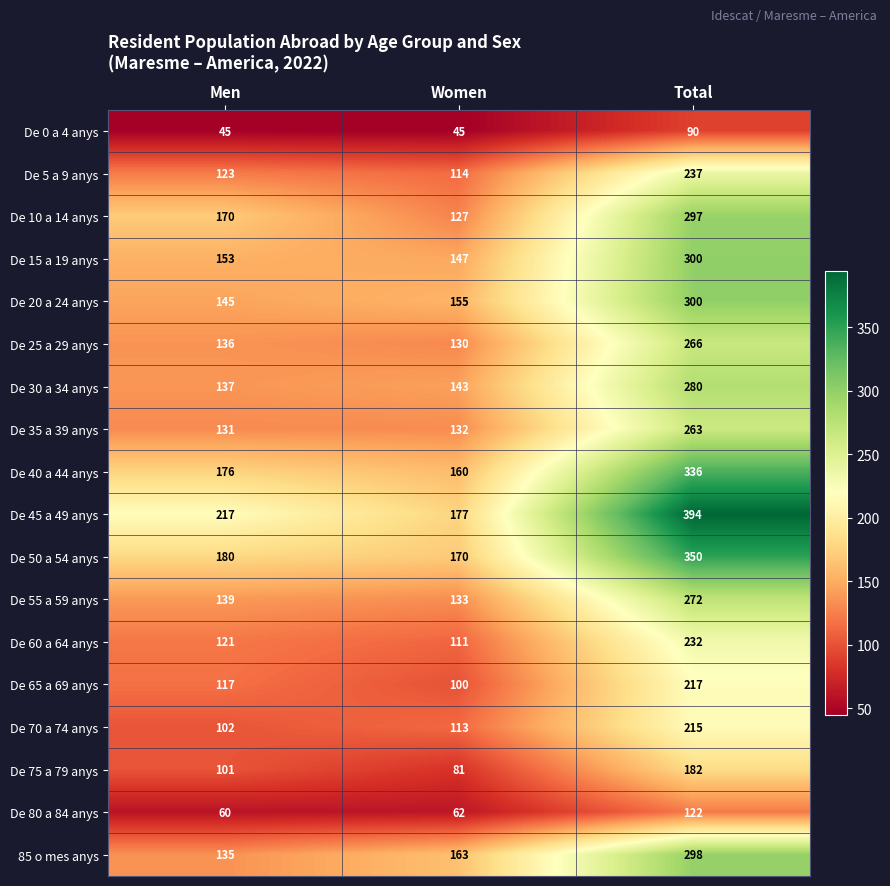

Is it true that De 15 a 19 anys equals 153 at Men?

True